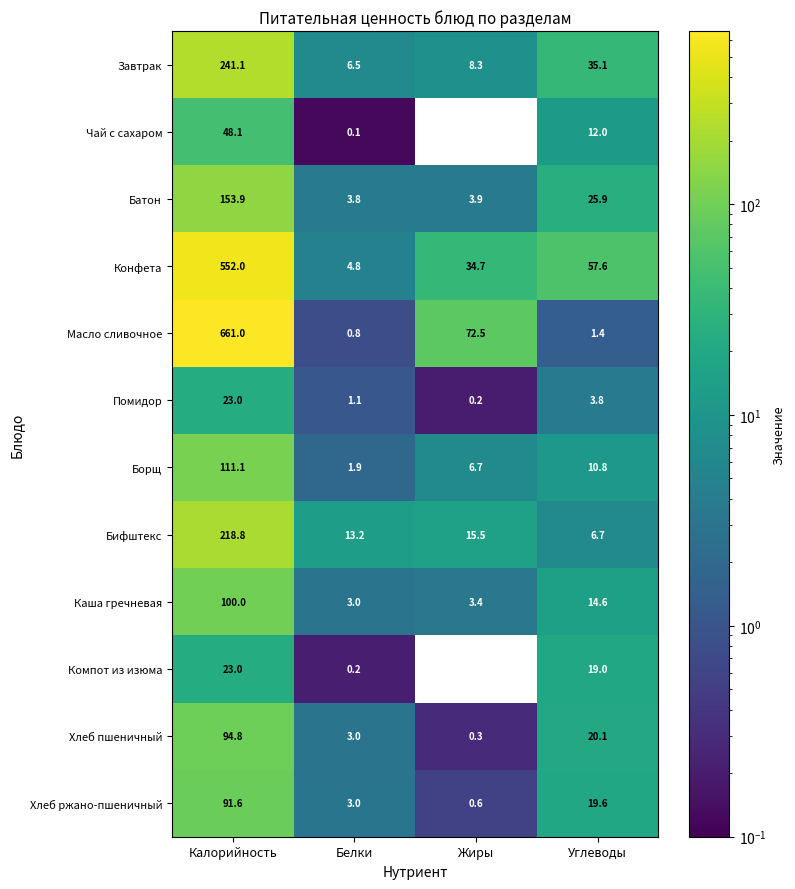

At which label does Хлеб ржано-пшеничный reach its peak?

Калорийность